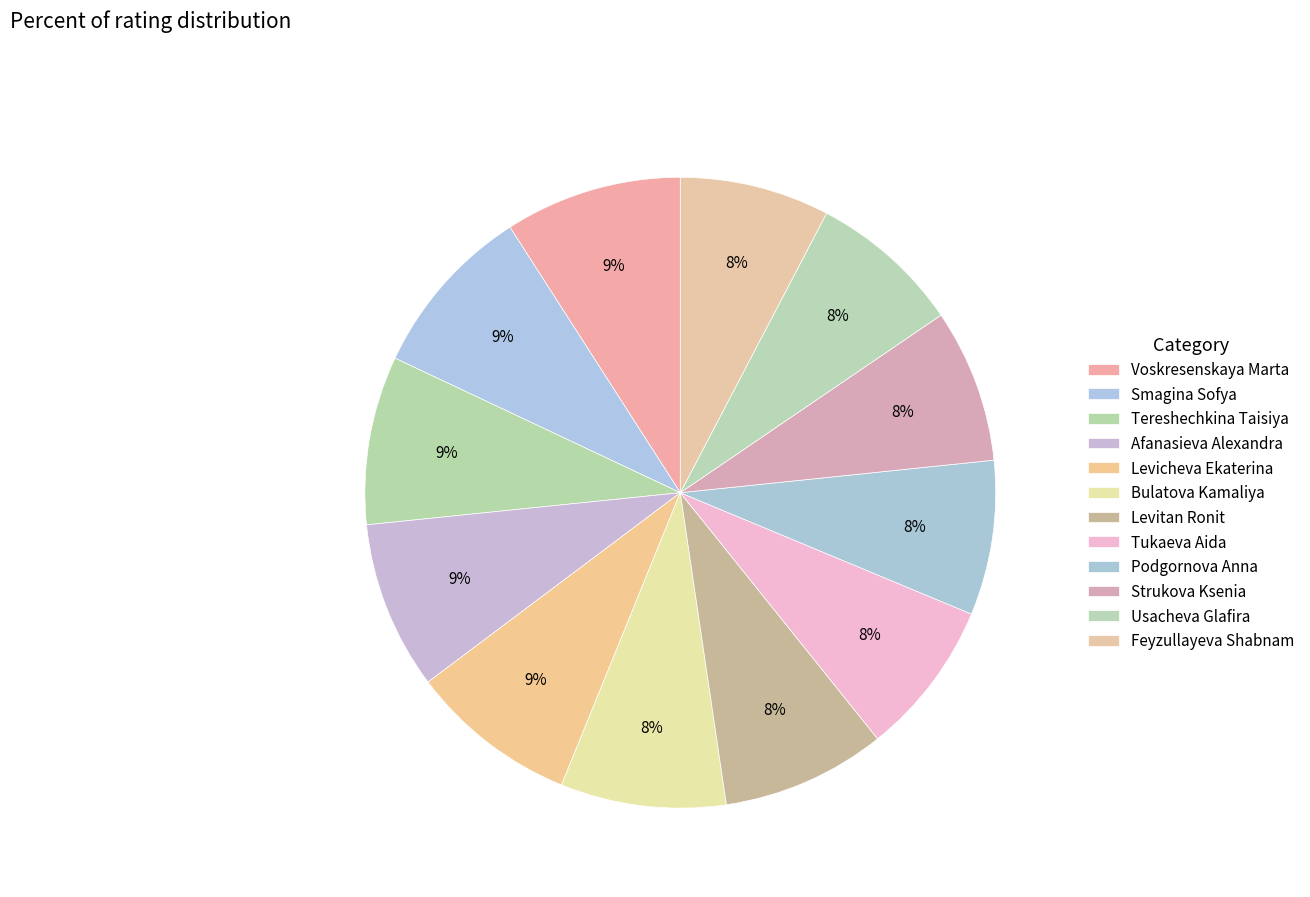

How much of the chart is everything except Bulatova Kamaliya?

91.5%